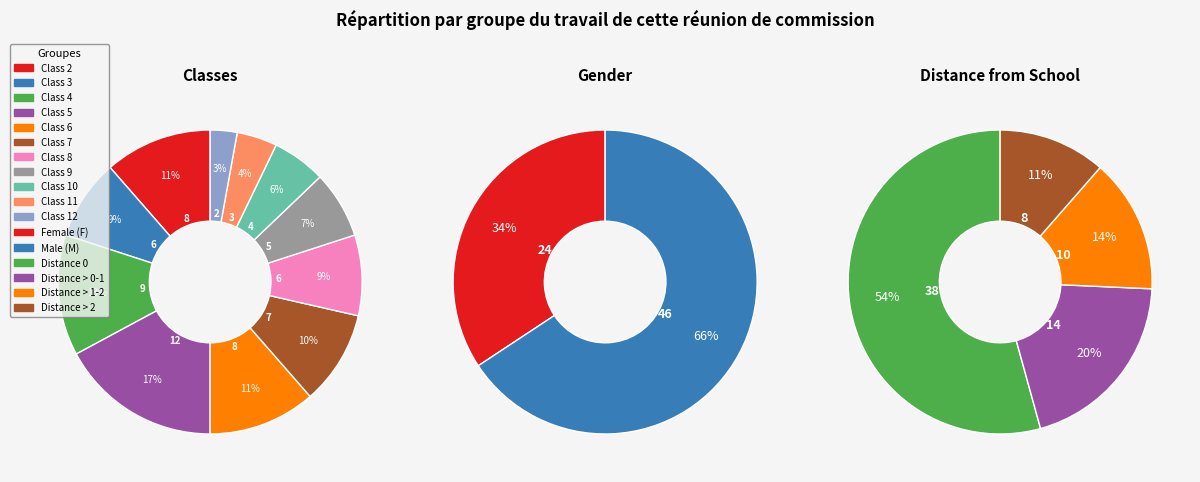

Count the number of slices in the pie.

11